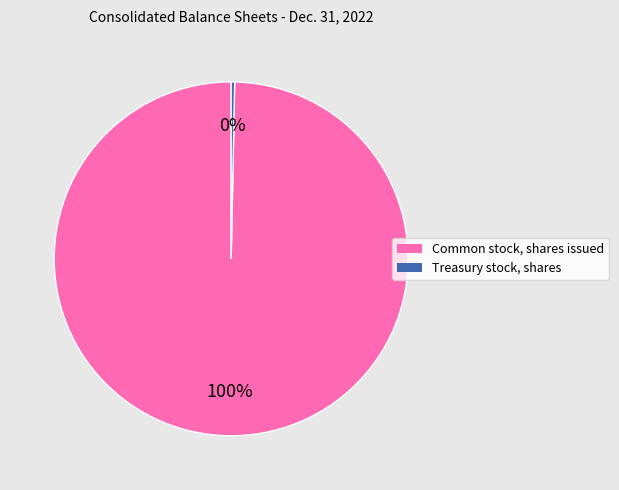

To the nearest percent, what is the average slice percentage?

50%